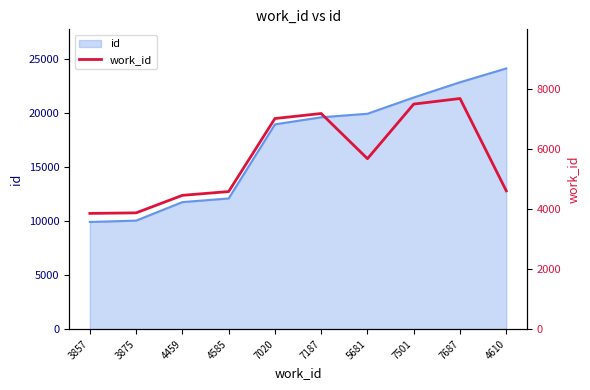

True or false: the data has more than 1 interior local peaks.

True